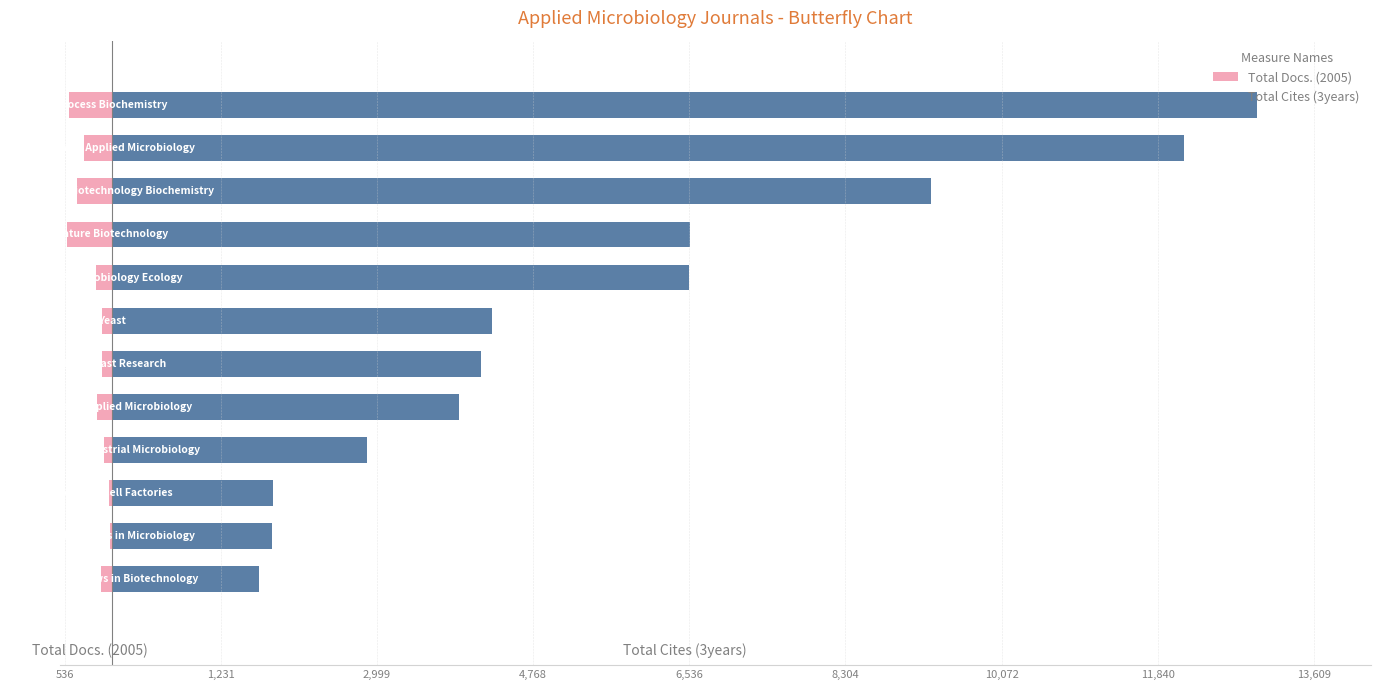

What are all the series names shown in the legend?

Total Docs. (2005), Total Cites (3years)